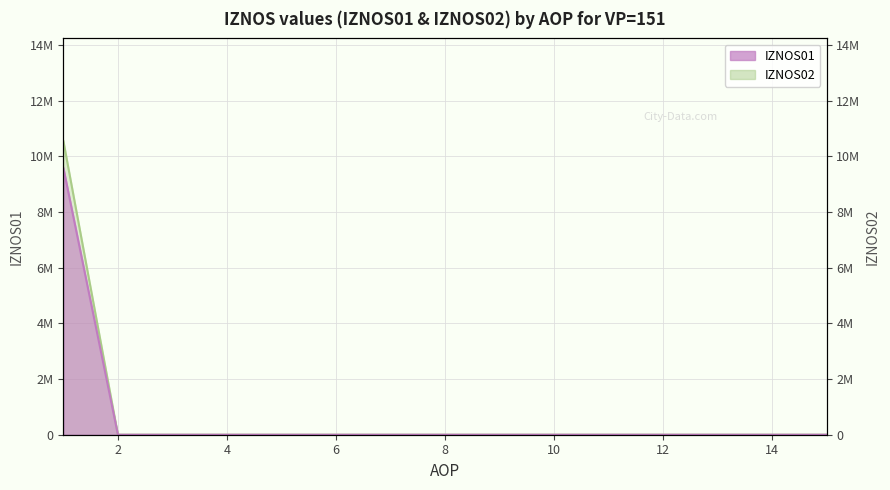

What are all the series names shown in the legend?

IZNOS01, IZNOS02